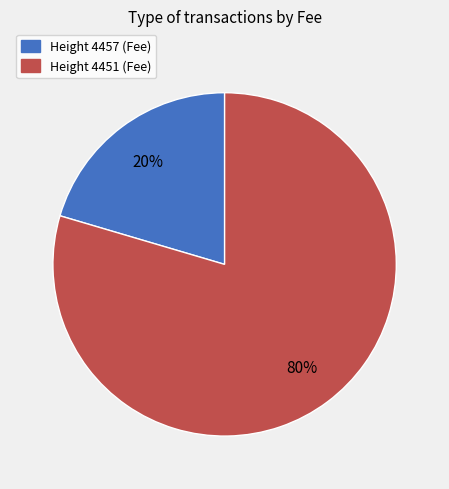

Is there a majority slice in this chart?

Yes